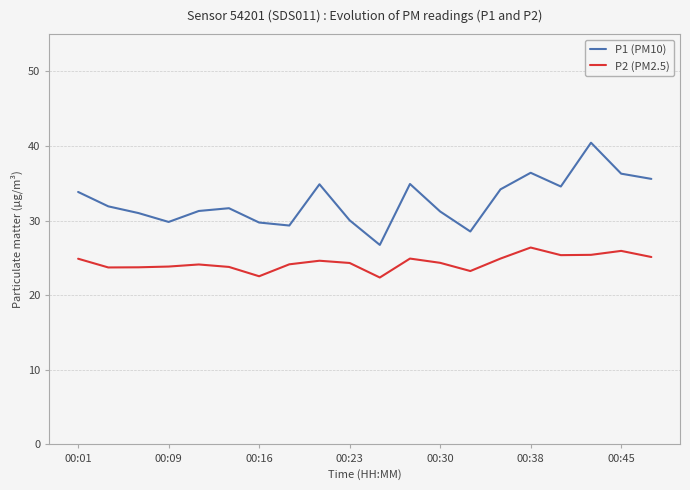

True or false: P2 (PM2.5) and P1 (PM10) cross at least once.

False